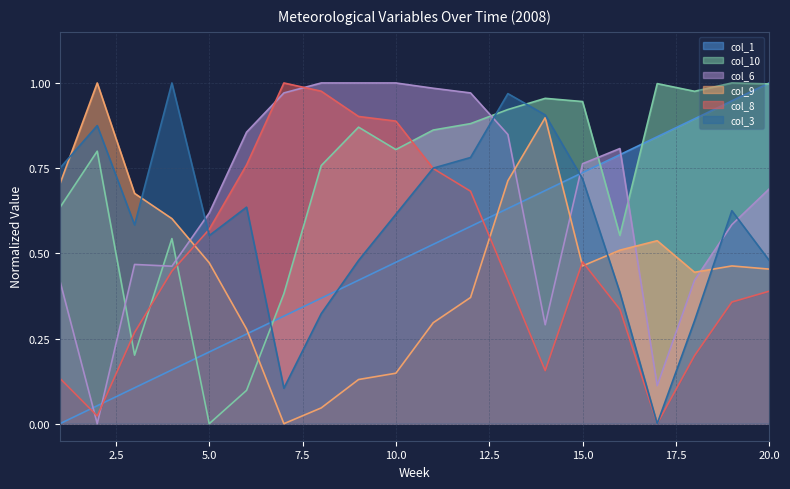

How many intersections are there between col_1 and col_3?

3